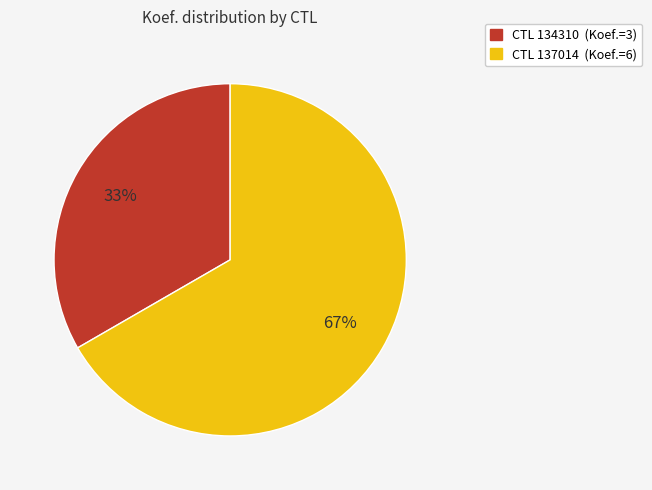

Is there any slice that represents more than half of the pie?

Yes